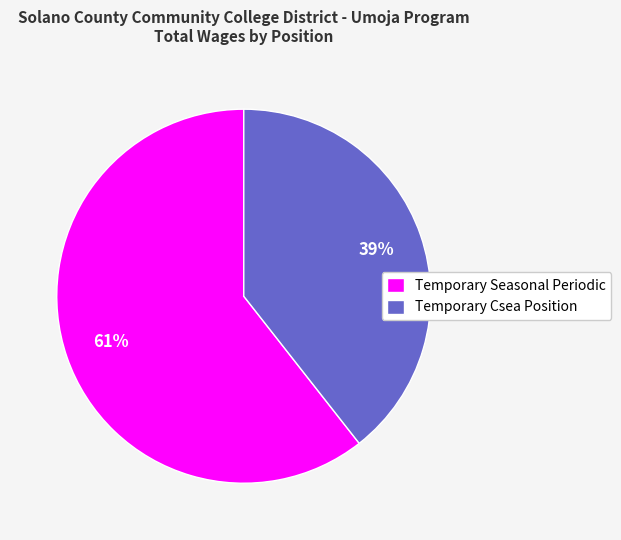

To the nearest percent, what portion does Temporary Seasonal Periodic represent?

61%